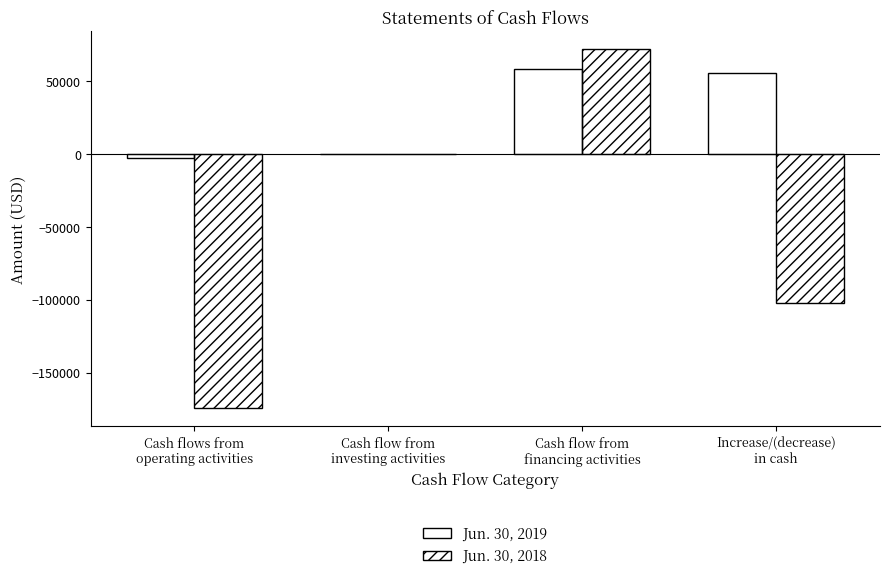

Which series has the largest total across all categories?

Jun. 30, 2019